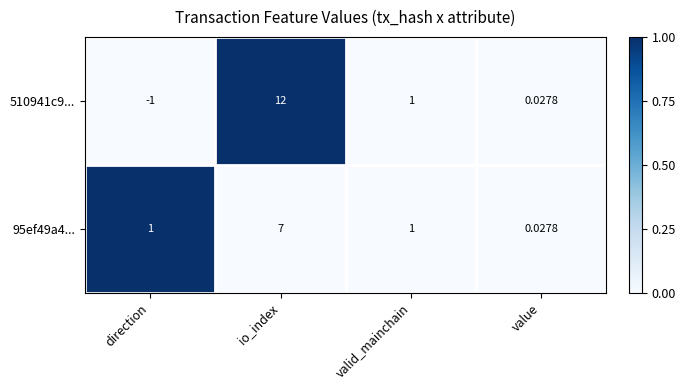

Count the number of data series in this chart.

2